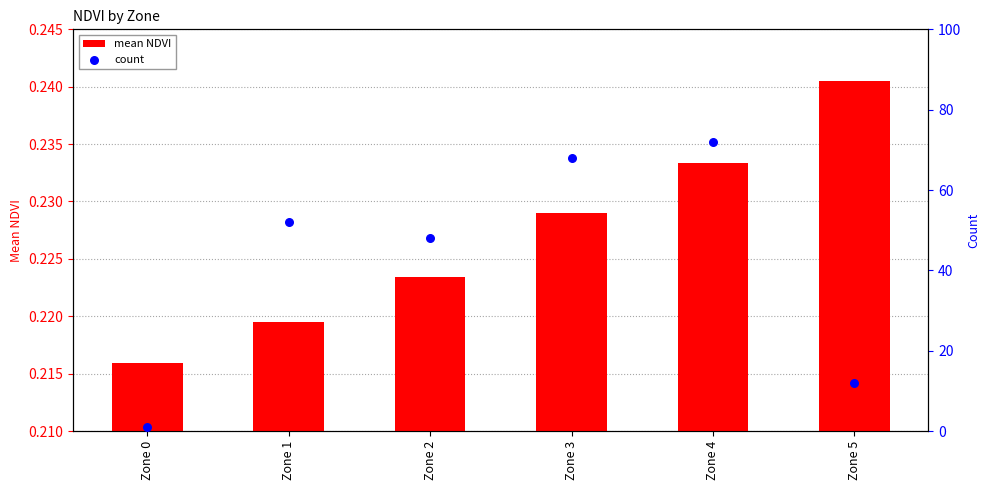

Which series has the largest Y range (max minus min)?

count